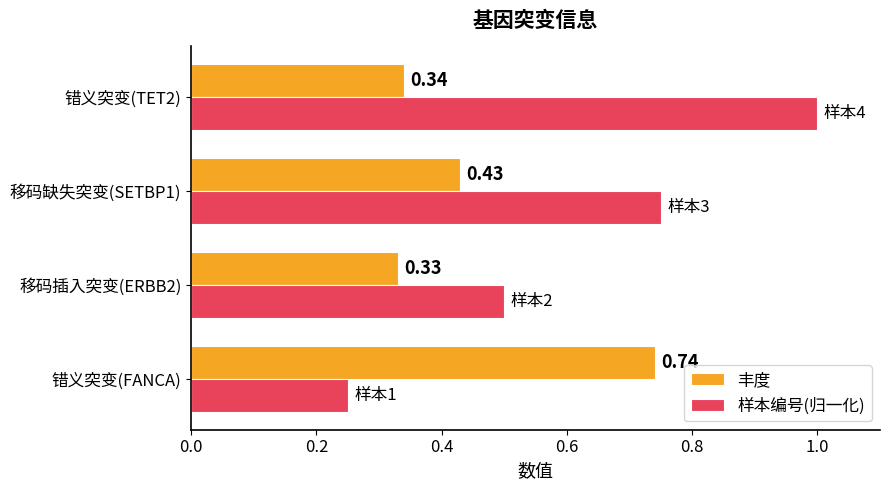

At how many categories does at least one series exceed 0?

4